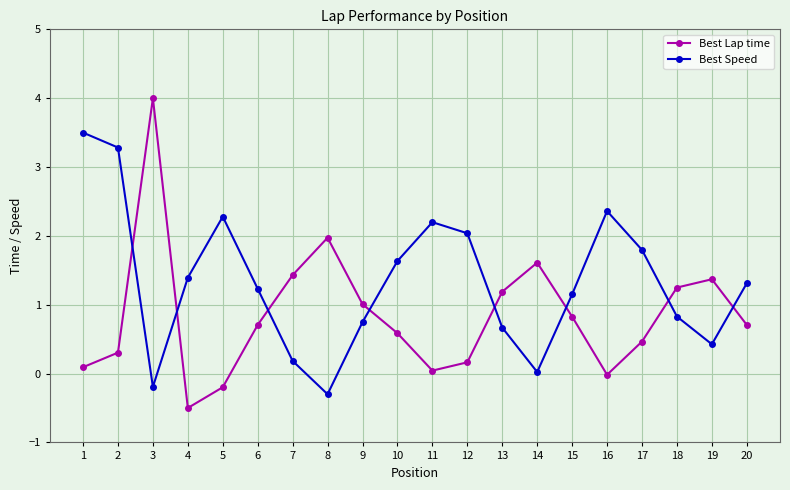

What is the average value of the Best Speed series?

1.3